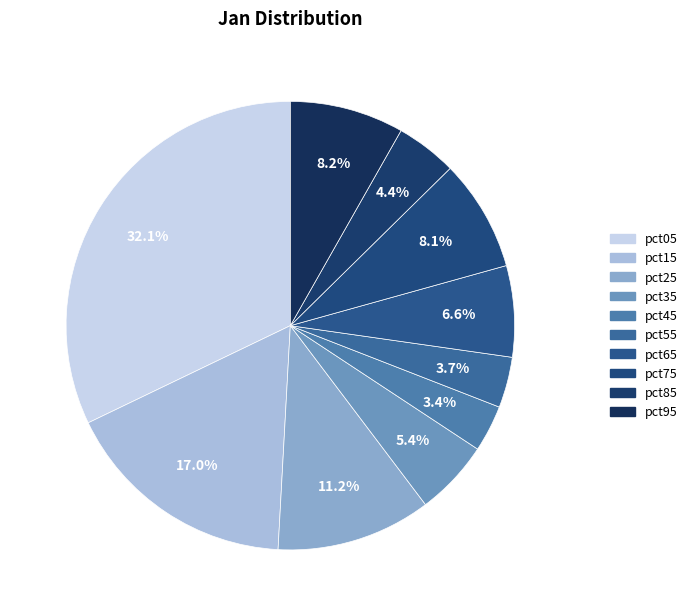

What is the smallest slice in the pie chart?

pct45